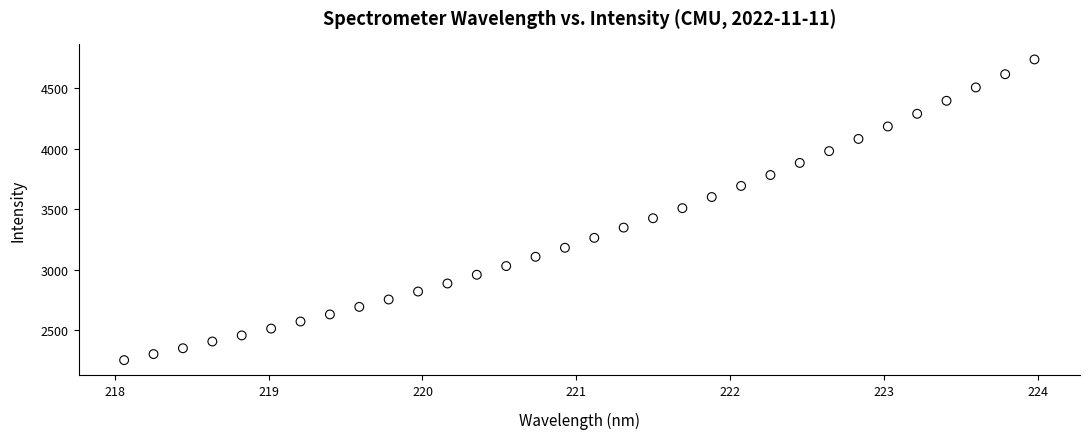

What is the range of Y values (max minus min)?

2485.3